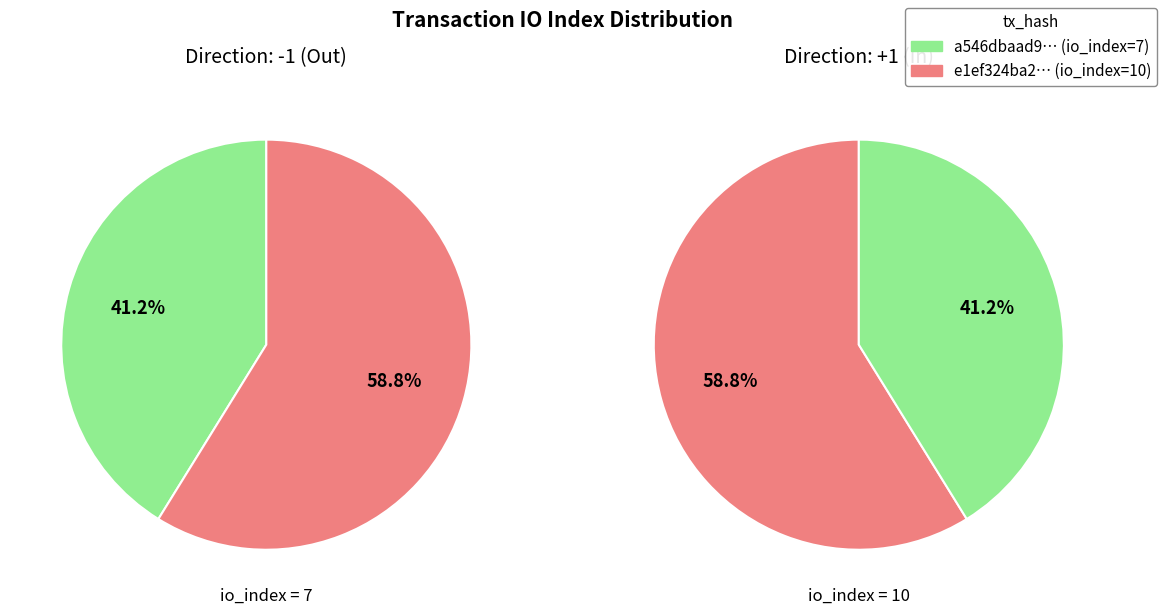

Is there a majority slice in this chart?

Yes